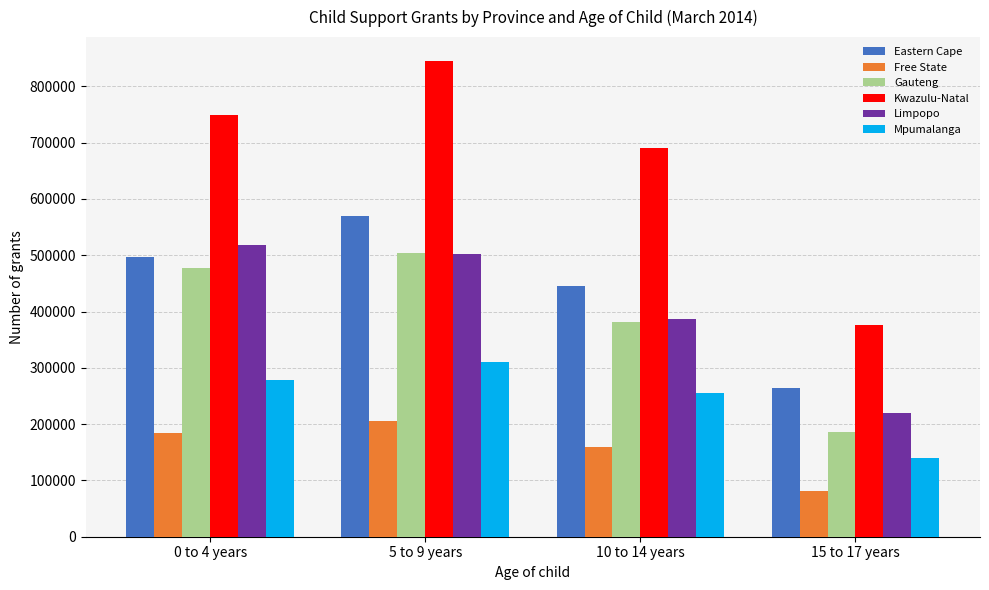

What are all the series names shown in the legend?

Eastern Cape, Free State, Gauteng, Kwazulu-Natal, Limpopo, Mpumalanga